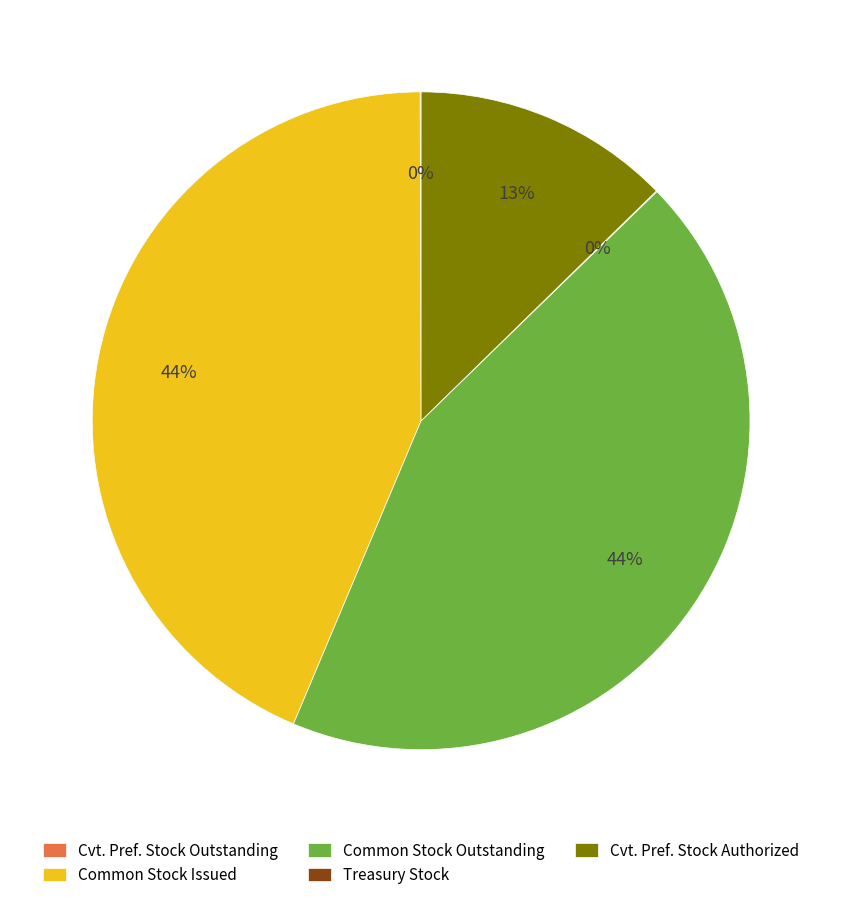

Is it true that Common Stock Outstanding is 44% of the pie?

True